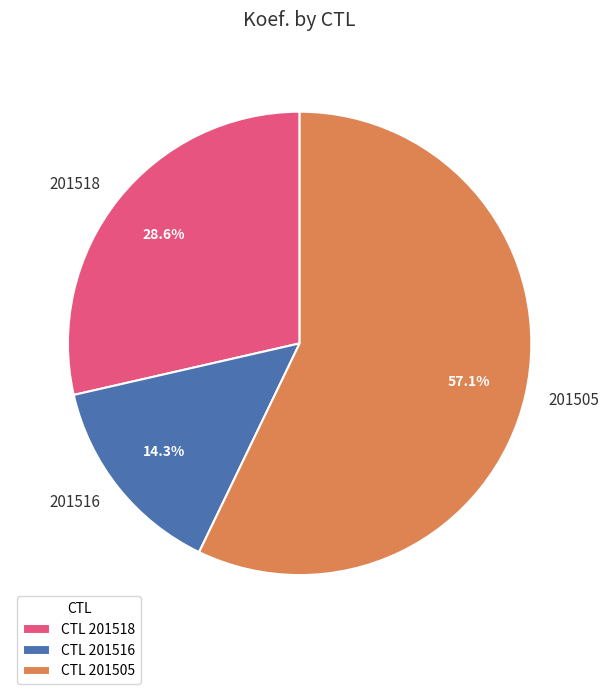

To the nearest percent, what is the difference between the 201518 and 201516 slice percentages?

14%